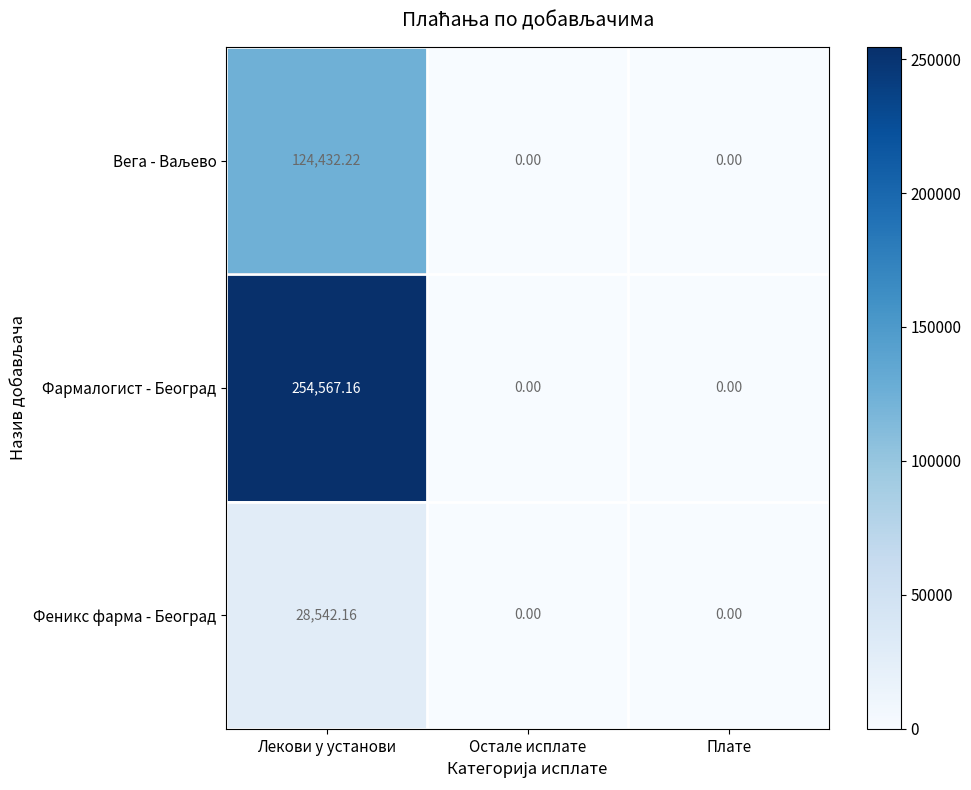

Between Лекови у установи and Плате, which series saw the biggest shift?

Фармалогист - Београд